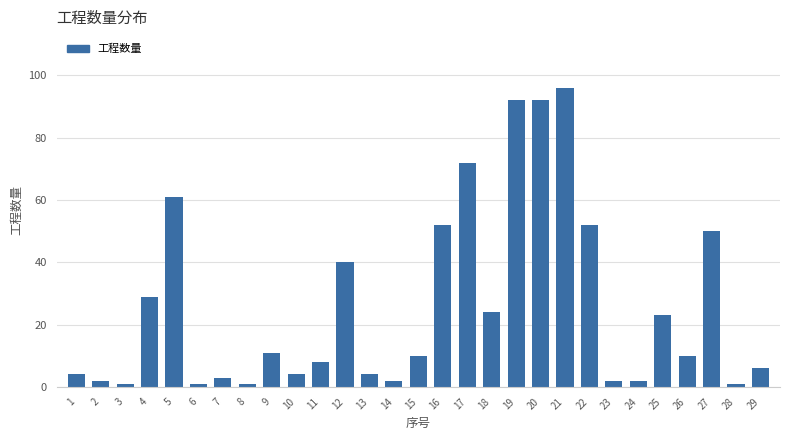

What is the value of the 11th bar from the left?

8.0